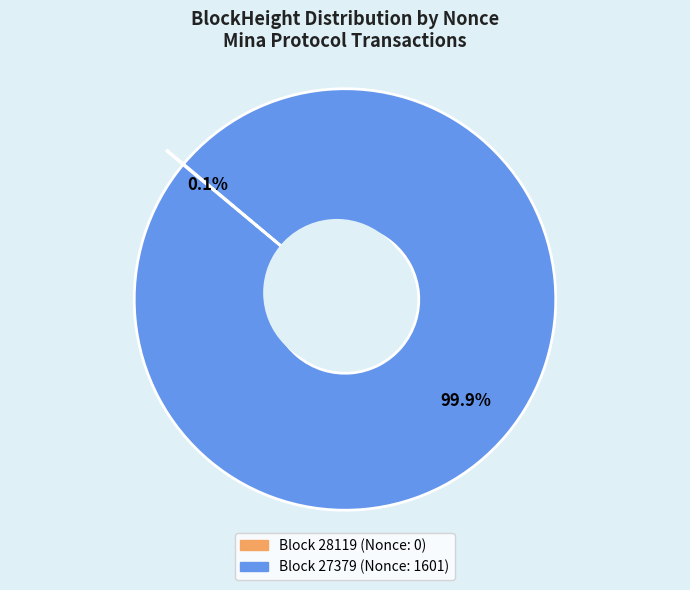

Is there a majority slice in this chart?

Yes